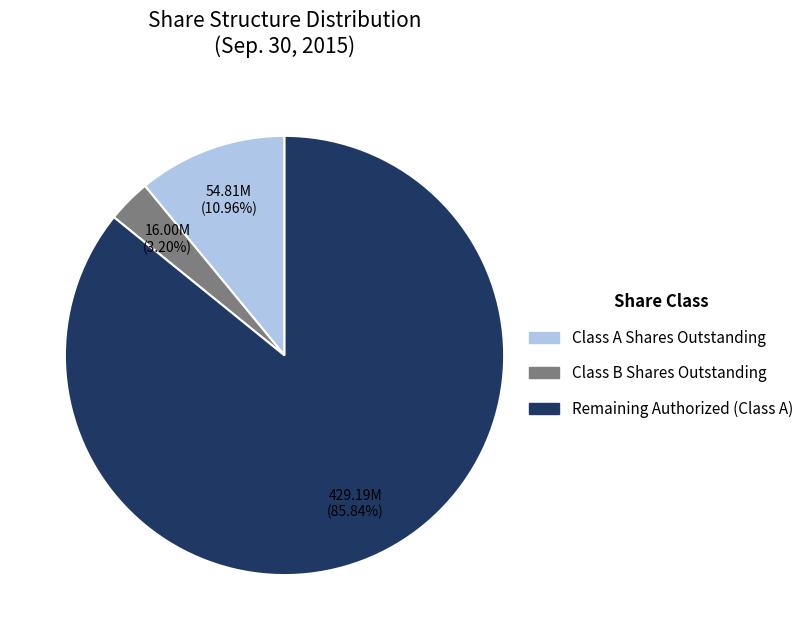

Count the number of slices in the pie.

3